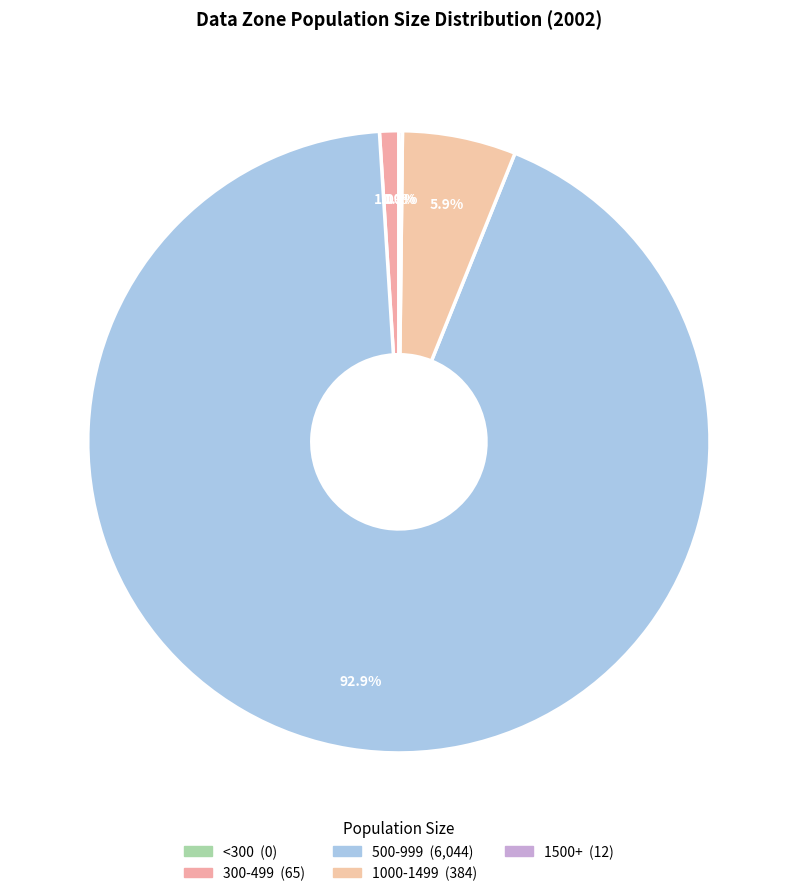

Which category has the smallest portion of the pie?

<300